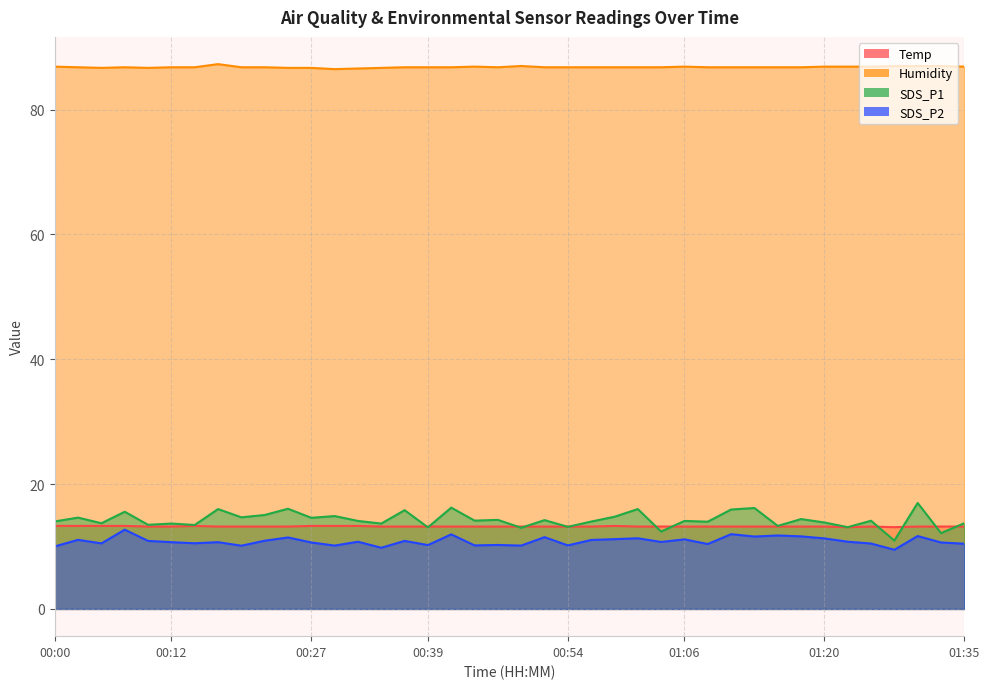

What is the sum of the SDS_P2 values at 01:01 and 01:06?

22.5